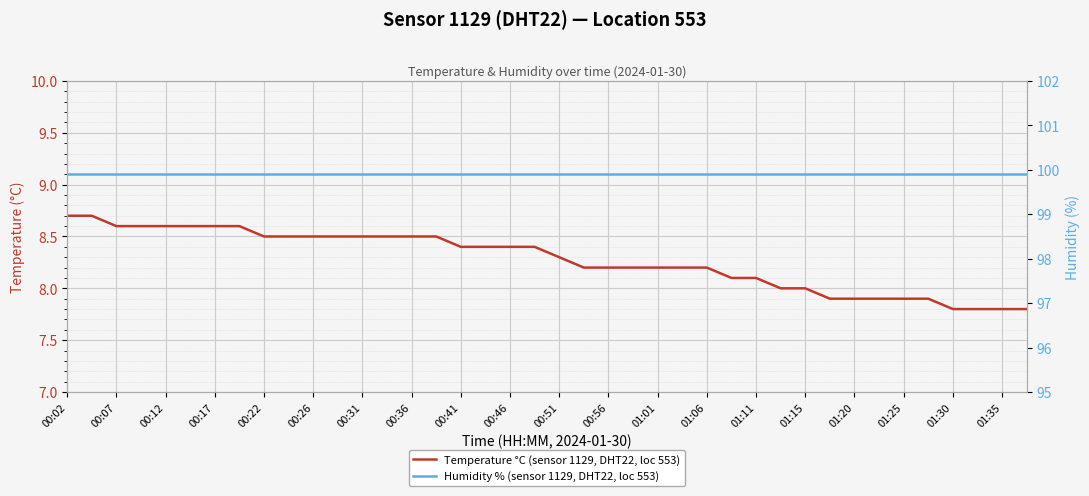

Reading left to right, list all the values displayed in this chart.

Temperature °C (sensor 1129, DHT22, loc 553): 8.7	8.7	8.6	8.6	8.6	8.6	8.6	8.6	8.5	8.5	8.5	8.5	8.5	8.5	8.5	8.5	8.4	8.4	8.4	8.4	8.3	8.2	8.2	8.2	8.2	8.2	8.2	8.1	8.1	8.0	8.0	7.9	7.9	7.9	7.9	7.9	7.8	7.8	7.8	7.8
Humidity % (sensor 1129, DHT22, loc 553): 99.9	99.9	99.9	99.9	99.9	99.9	99.9	99.9	99.9	99.9	99.9	99.9	99.9	99.9	99.9	99.9	99.9	99.9	99.9	99.9	99.9	99.9	99.9	99.9	99.9	99.9	99.9	99.9	99.9	99.9	99.9	99.9	99.9	99.9	99.9	99.9	99.9	99.9	99.9	99.9